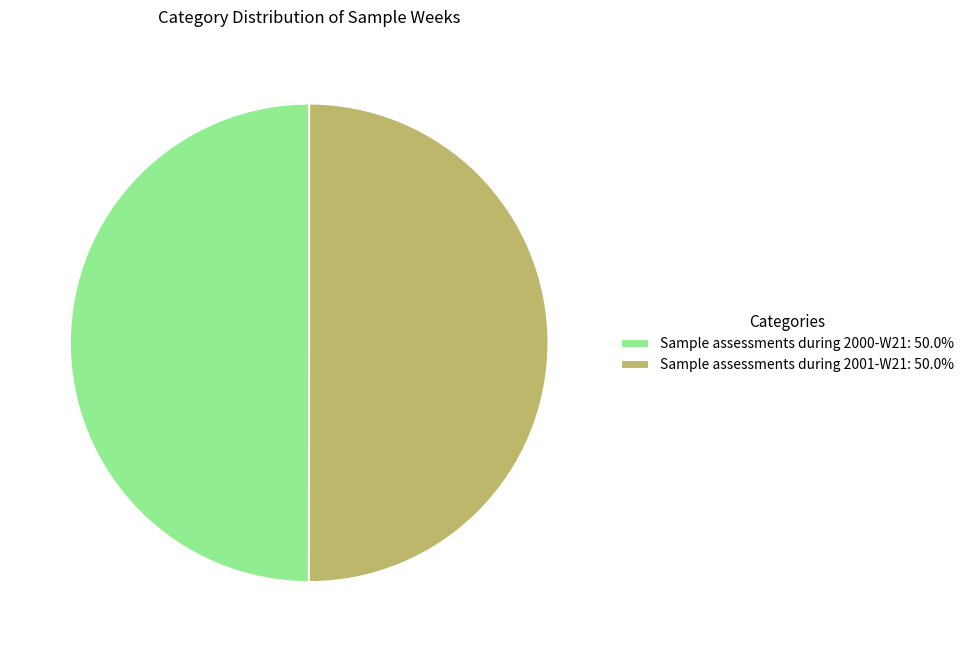

Do Sample assessments during 2001-W21: 50.0% and Sample assessments during 2000-W21: 50.0% together represent more than half of the pie?

Yes